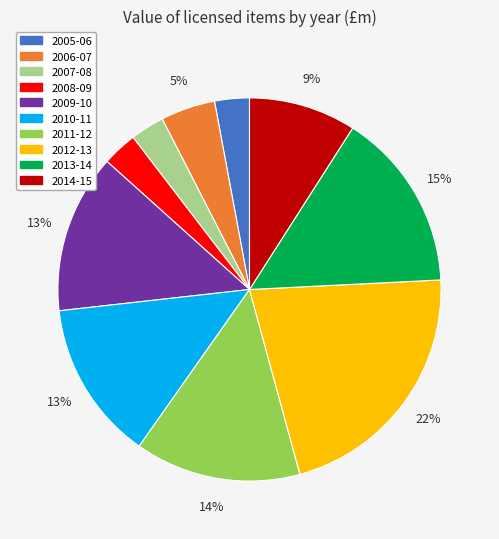

Do 2013-14 and 2010-11 together represent more than half of the pie?

No